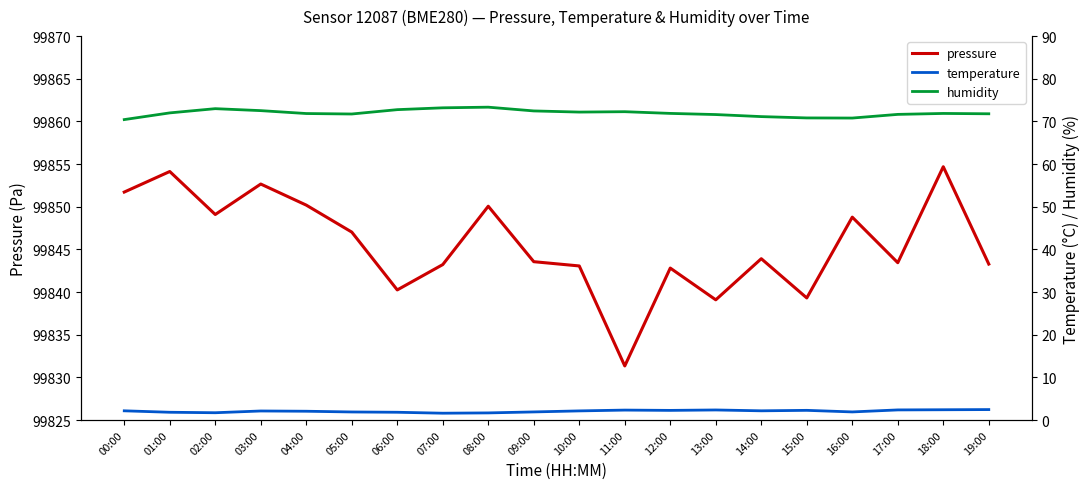

List the labels in order of temperature value, largest first.

19:00, 18:00, 17:00, 13:00, 11:00, 15:00, 12:00, 00:00, 14:00, 10:00, 03:00, 04:00, 09:00, 16:00, 05:00, 01:00, 06:00, 02:00, 08:00, 07:00